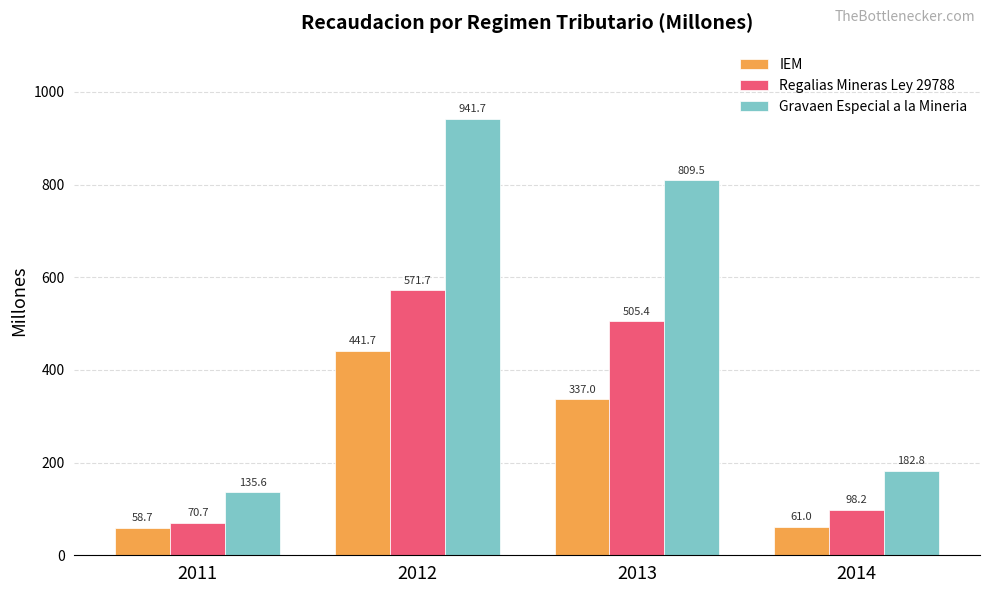

Where does the IEM series first go above 336?

2012